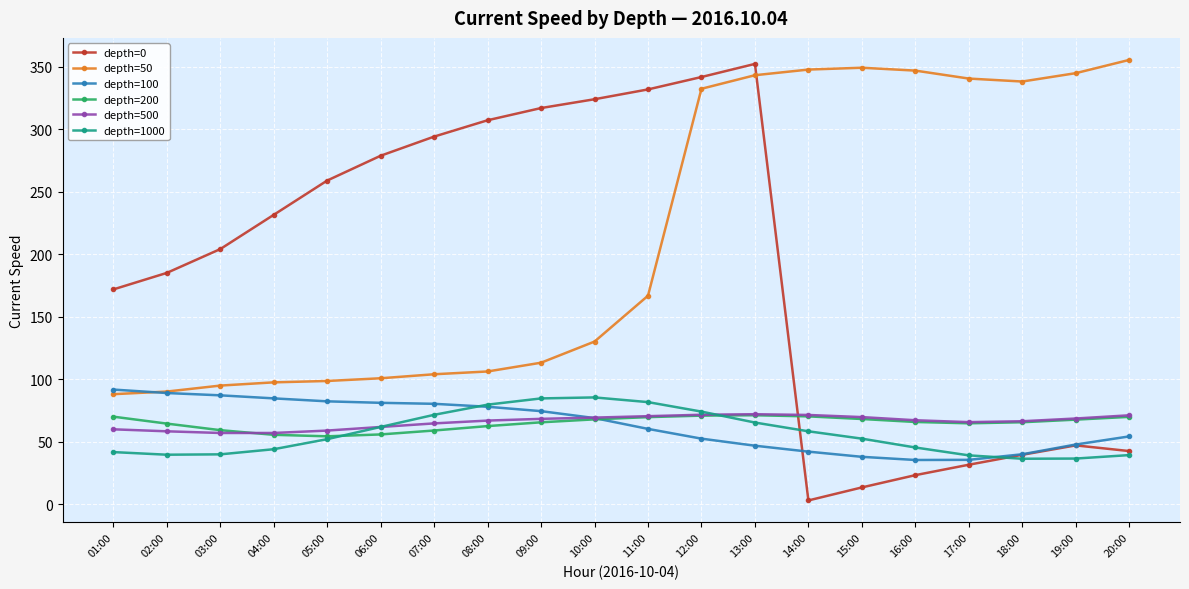

What is the difference between the highest and lowest values at 04:00?

187.6